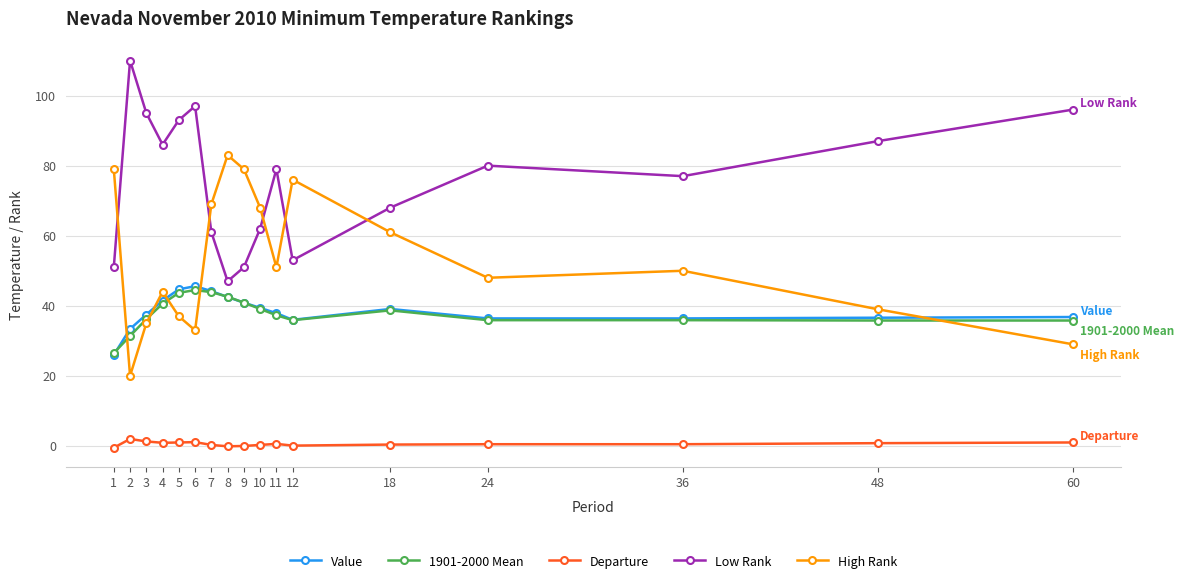

Is it true that High Rank equals 61.7 at 4?

False